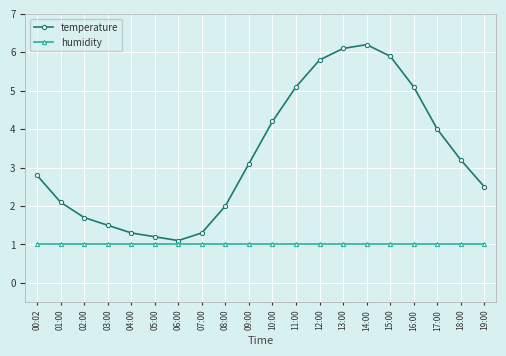

What is the difference between the temperature values at 17:00 and 00:02?

1.2